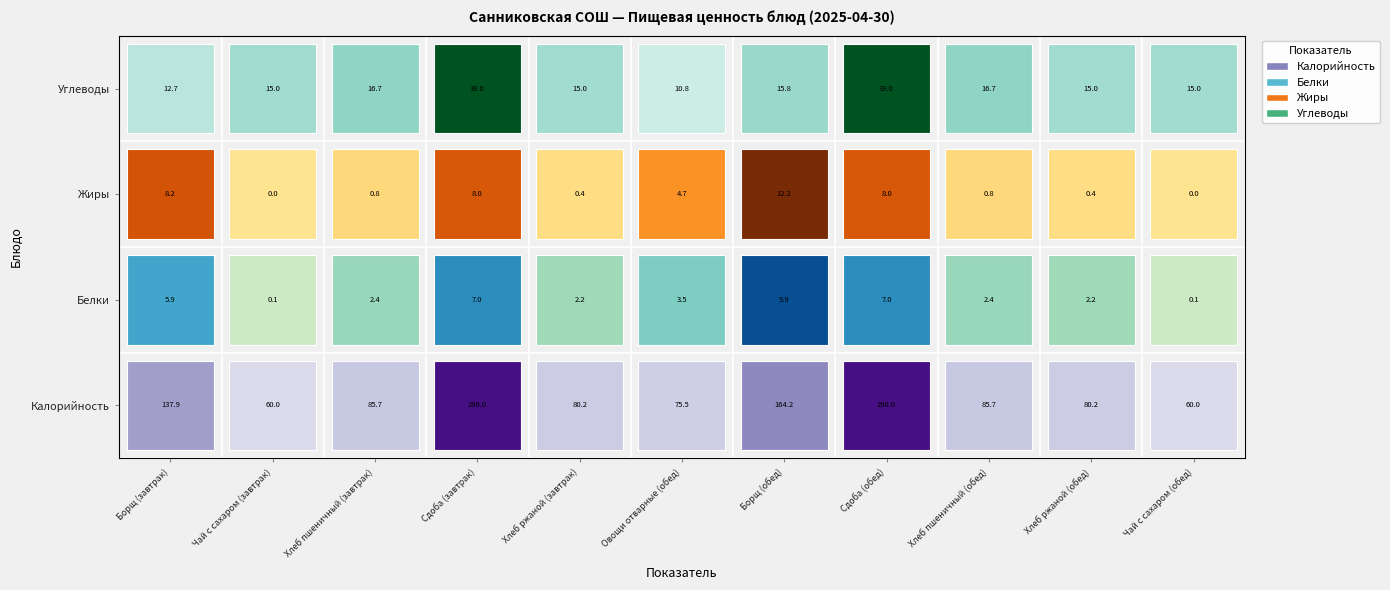

Is the value of Белки at Хлеб пшеничный (завтрак) greater than the value of Жиры at Сдоба (завтрак)?

No